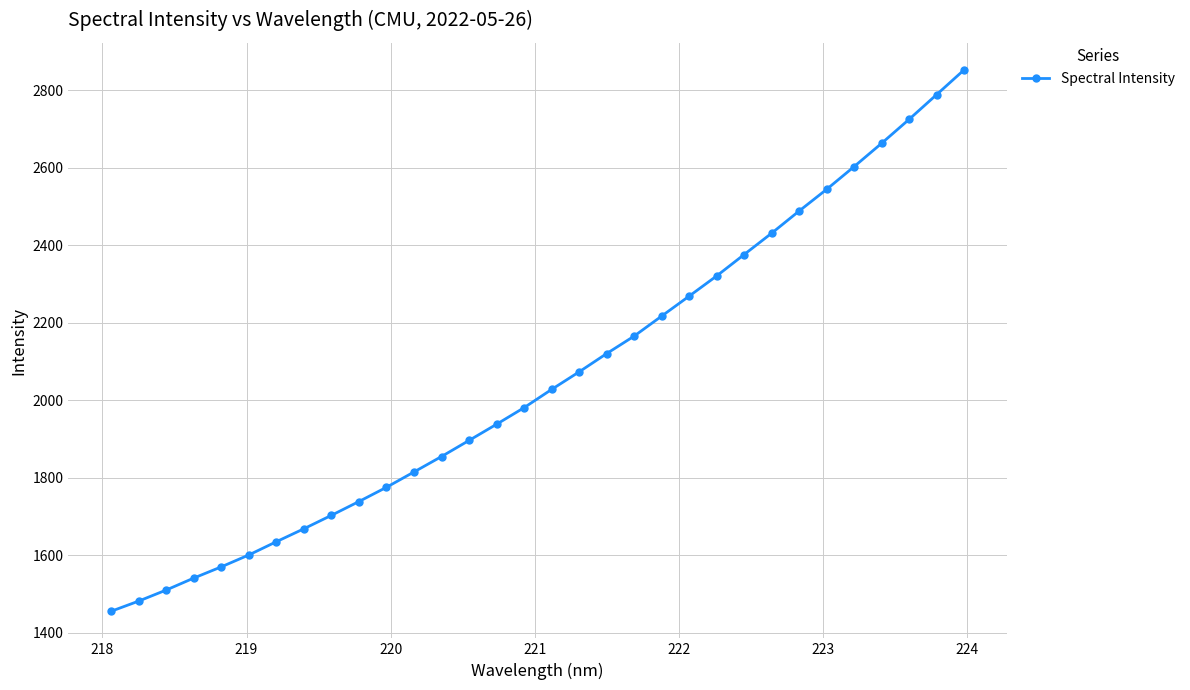

How many data points are less than 2027?

16